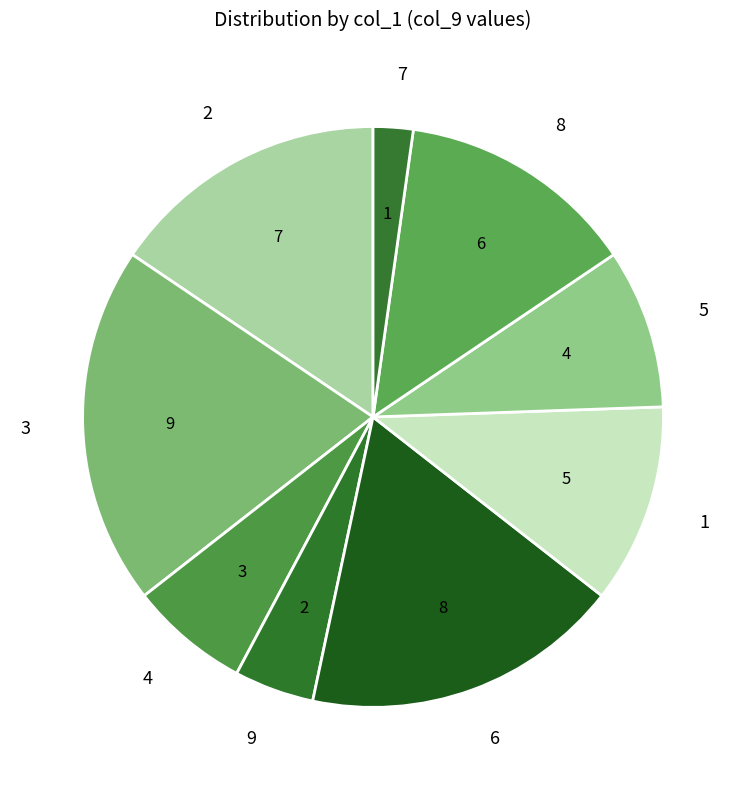

Does 8 account for over 50% of the chart?

No